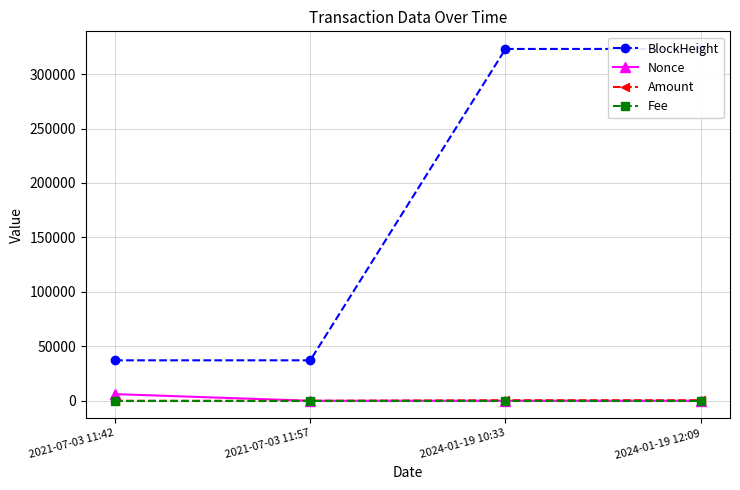

What is the highest value of the Fee series?

0.1